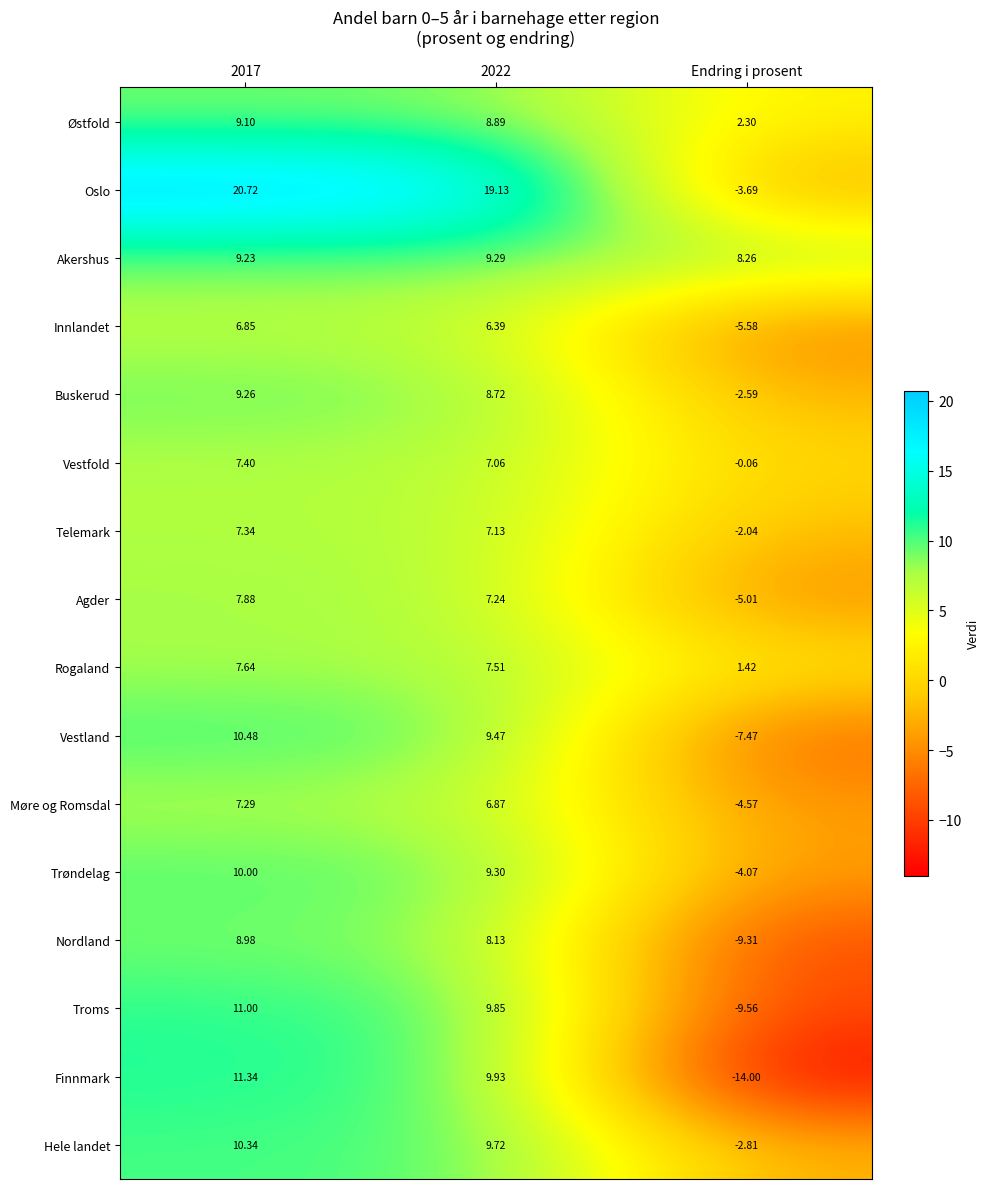

At which label is Troms closest to 0?

Endring i prosent